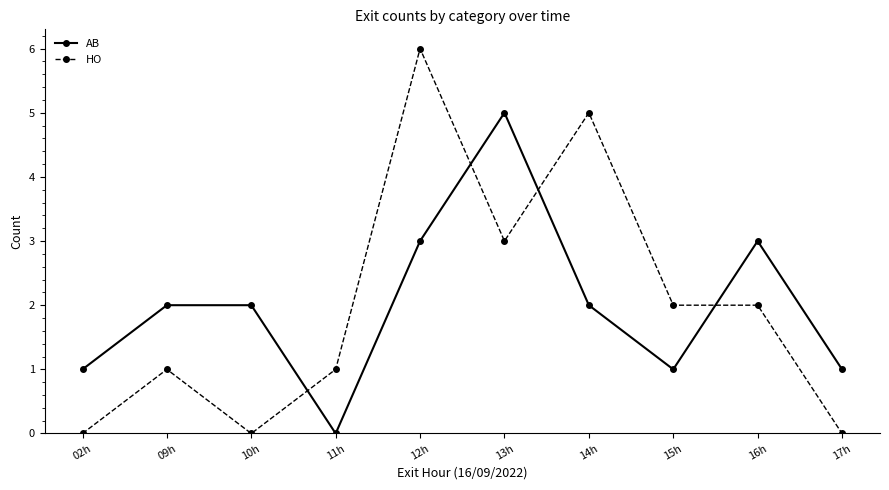

What is the spread (max minus min) of values at 02h?

1